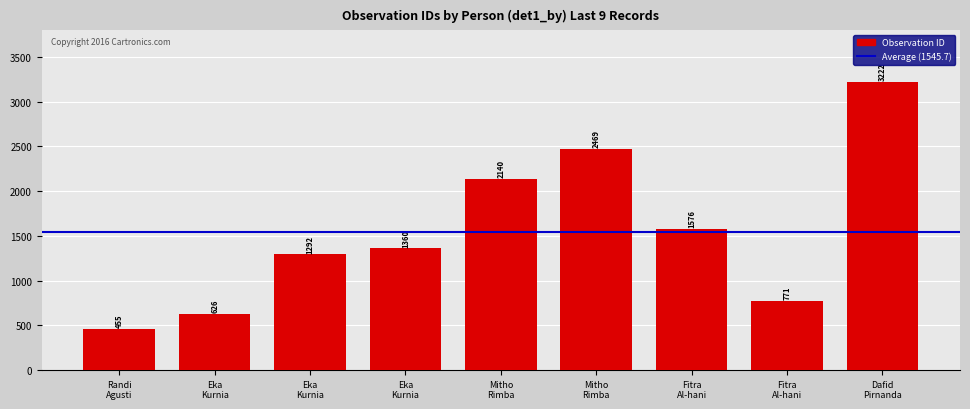

List the labels in order of value, smallest first.

Randi Agusti, Eka Kurnia, Fitra Al-hani, Eka Kurnia, Eka Kurnia, Fitra Al-hani, Mitho Rimba, Mitho Rimba, Dafid Pirnanda